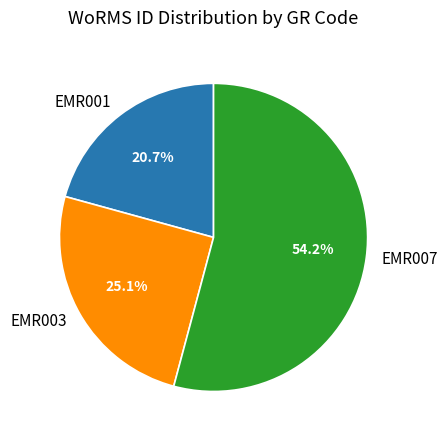

What percentage is the EMR001 slice, to the nearest percent?

21%